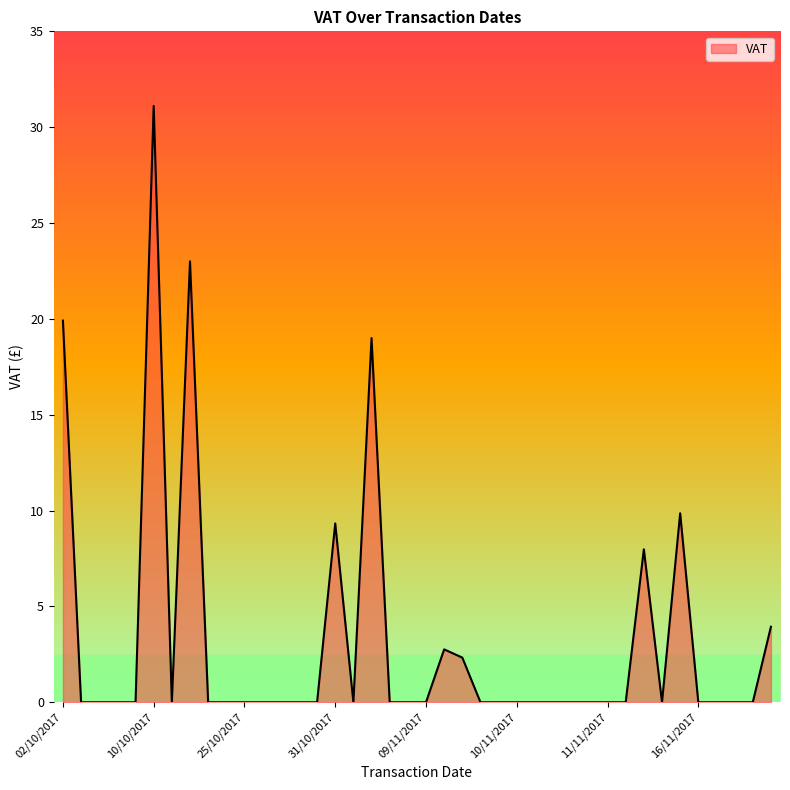

What is the greatest value displayed?

31.1